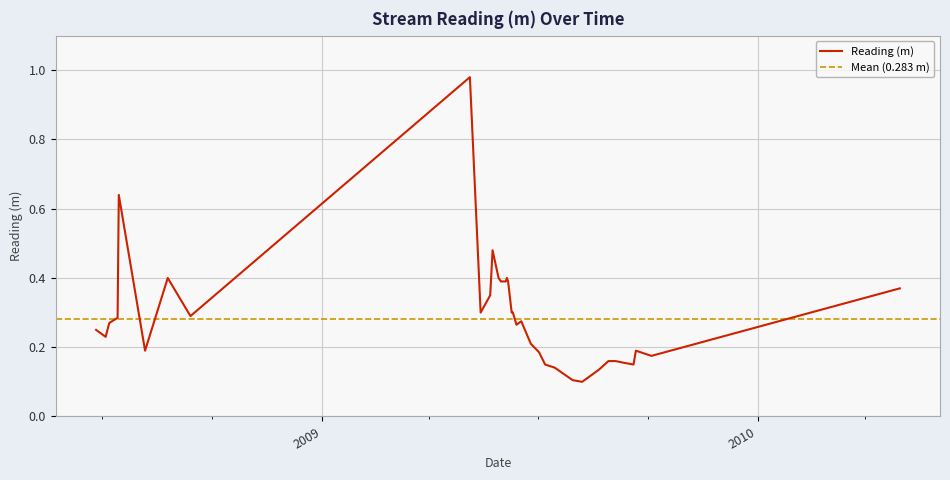

Read the value at 2010-04-30.

0.4